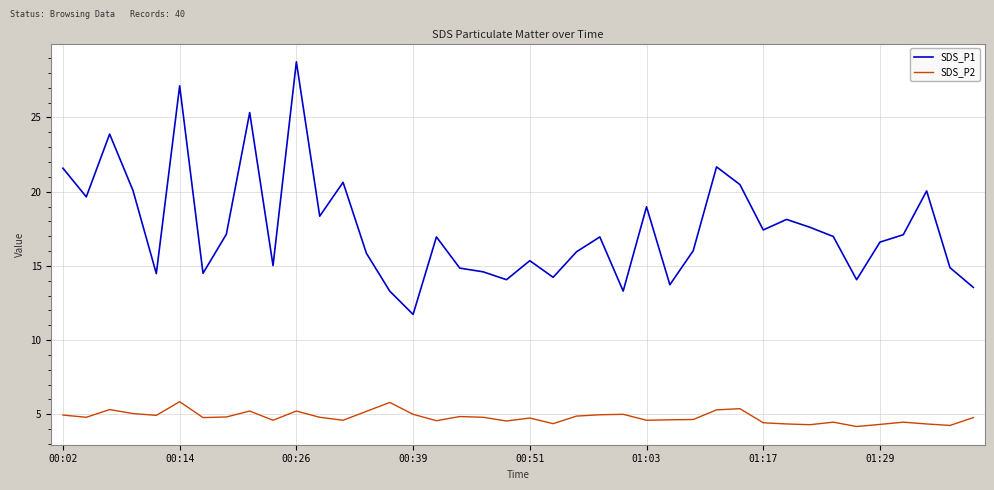

True or false: SDS_P1 and SDS_P2 intersect in this chart.

False